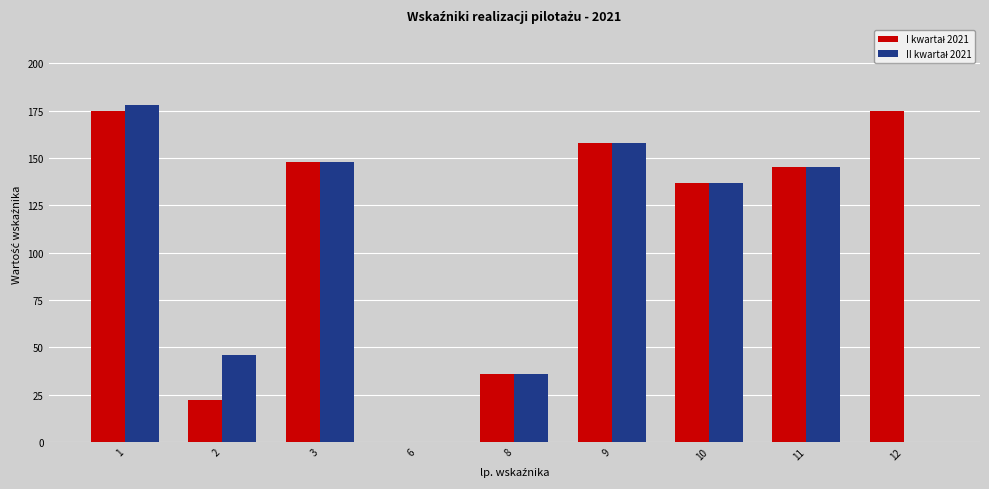

Count the number of categories in the chart.

9